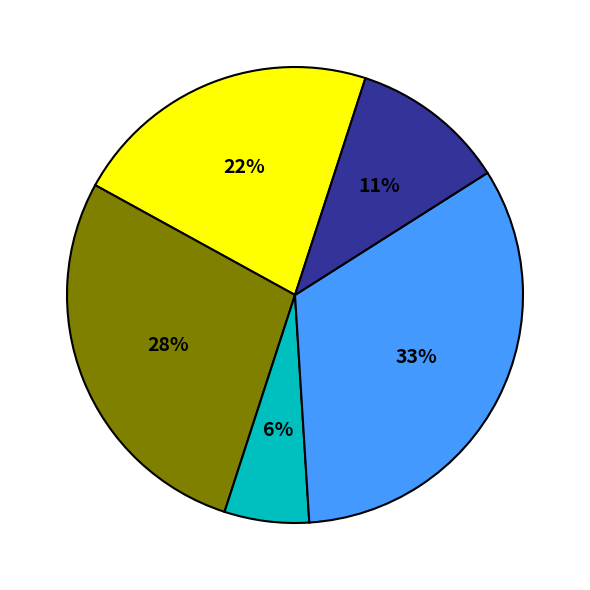

Is there any slice that represents more than half of the pie?

No